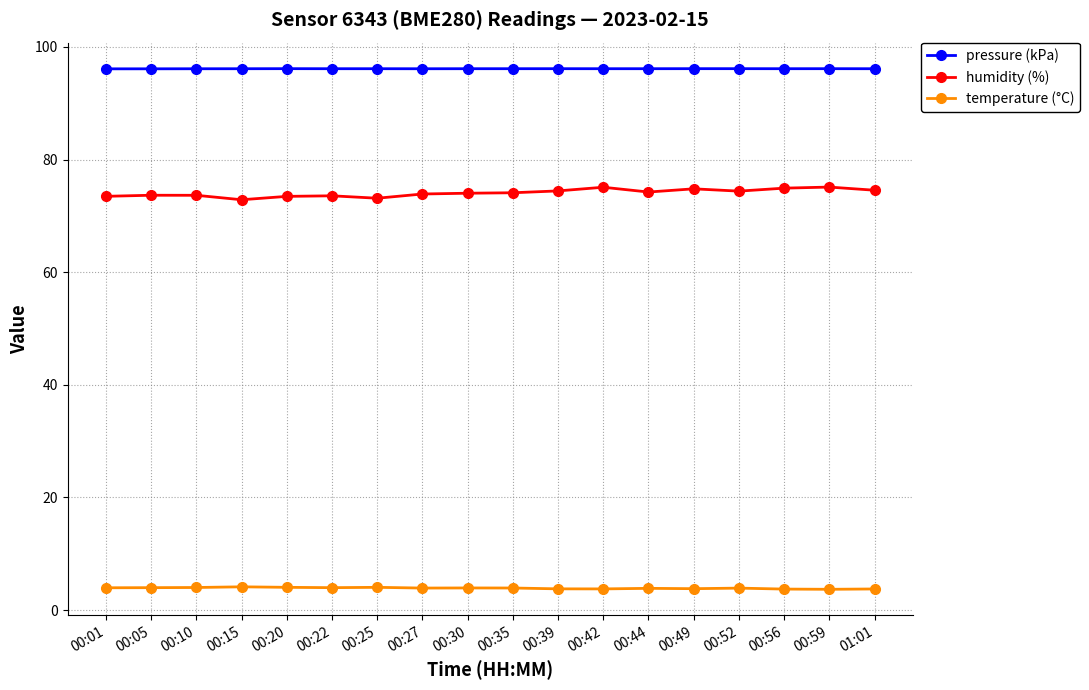

The temperature (°C) series shows 3.8 at 00:49. True or false?

True